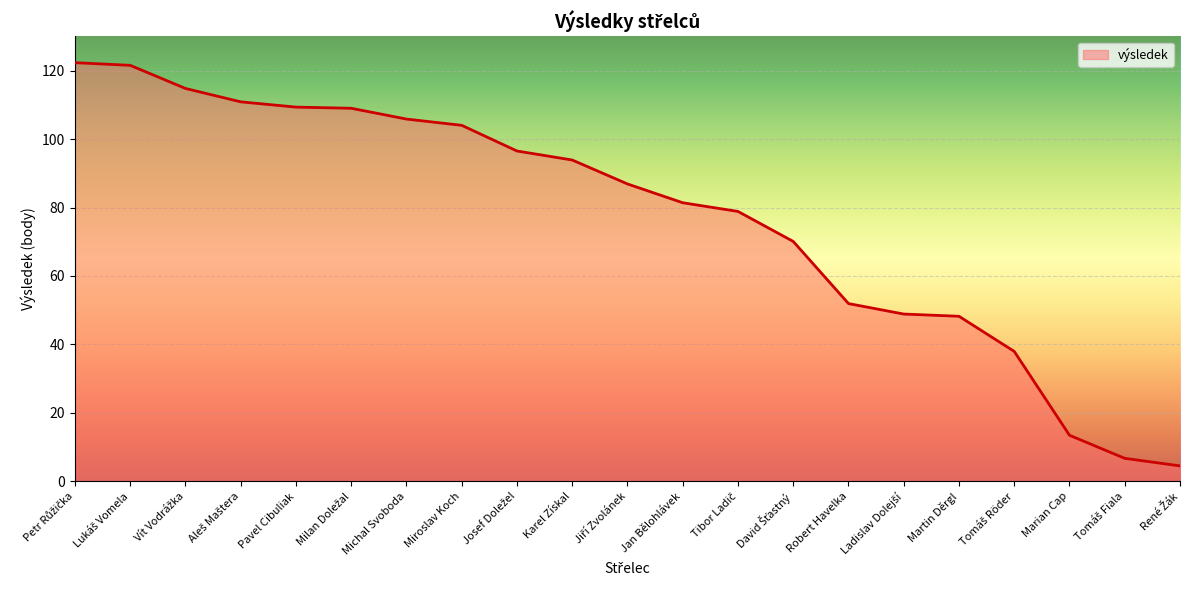

What is the difference between the maximum and minimum values?

117.8